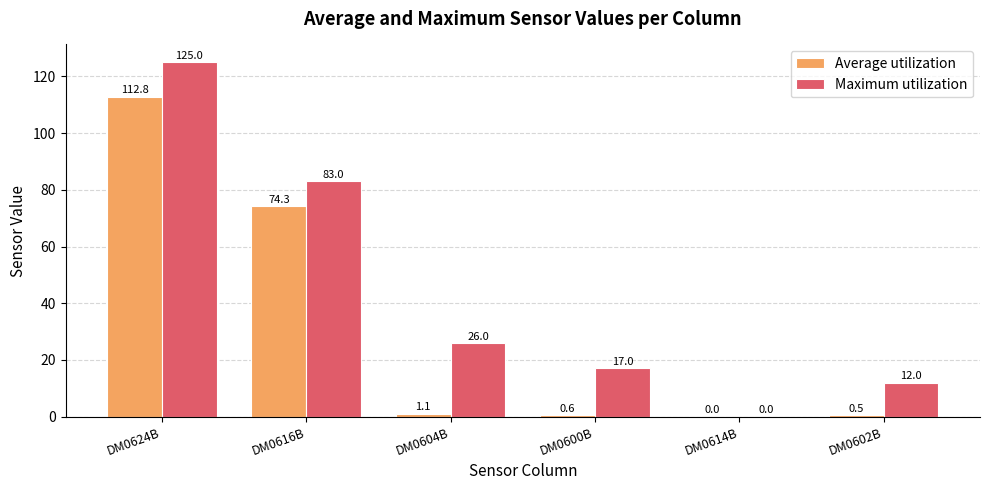

What is the maximum value shown in the chart?

125.0